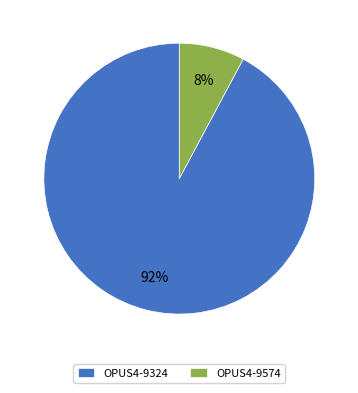

What percentage is the OPUS4-9574 slice, to the nearest percent?

8%